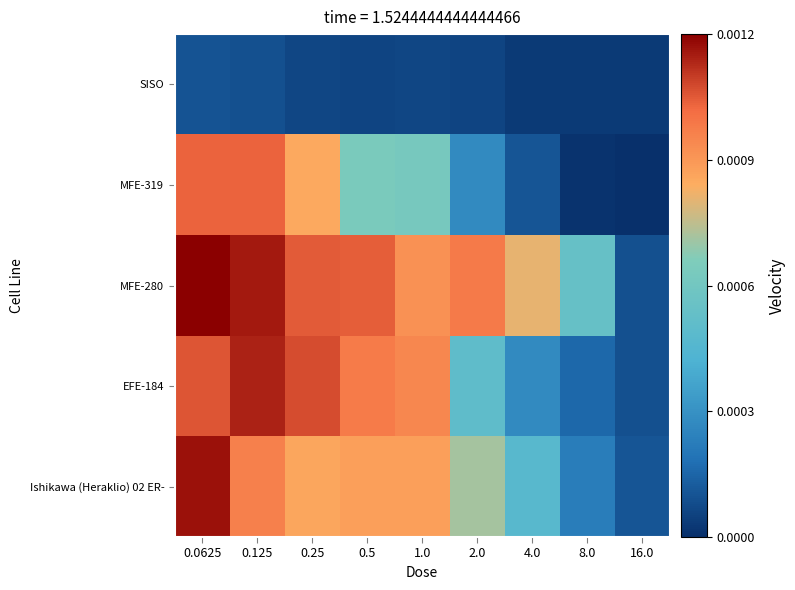

Reading left to right, extract all data points from this chart.

SISO: 0.0625=0.0	0.125=0.0	0.25=0.0	0.5=0.0	1.0=0.0	2.0=0.0	4.0=0.0	8.0=0.0	16.0=0.0
MFE-319: 0.0625=0.0	0.125=0.0	0.25=0.0	0.5=0.0	1.0=0.0	2.0=0.0	4.0=0.0	8.0=0.0	16.0=0.0
MFE-280: 0.0625=0.0	0.125=0.0	0.25=0.0	0.5=0.0	1.0=0.0	2.0=0.0	4.0=0.0	8.0=0.0	16.0=0.0
EFE-184: 0.0625=0.0	0.125=0.0	0.25=0.0	0.5=0.0	1.0=0.0	2.0=0.0	4.0=0.0	8.0=0.0	16.0=0.0
Ishikawa (Heraklio) 02 ER-: 0.0625=0.0	0.125=0.0	0.25=0.0	0.5=0.0	1.0=0.0	2.0=0.0	4.0=0.0	8.0=0.0	16.0=0.0